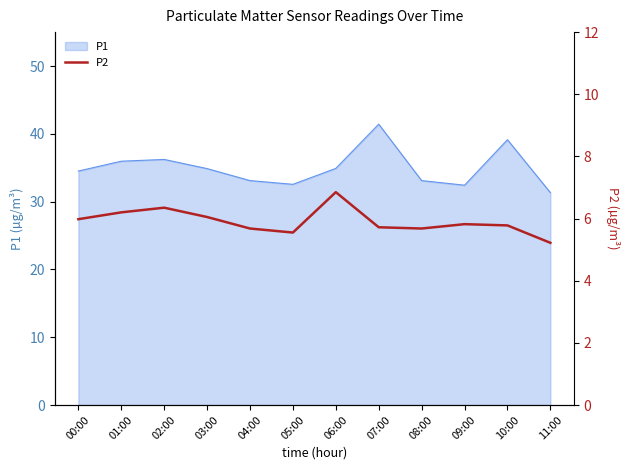

Is it true that the value at 11:00 is 2.4?

False